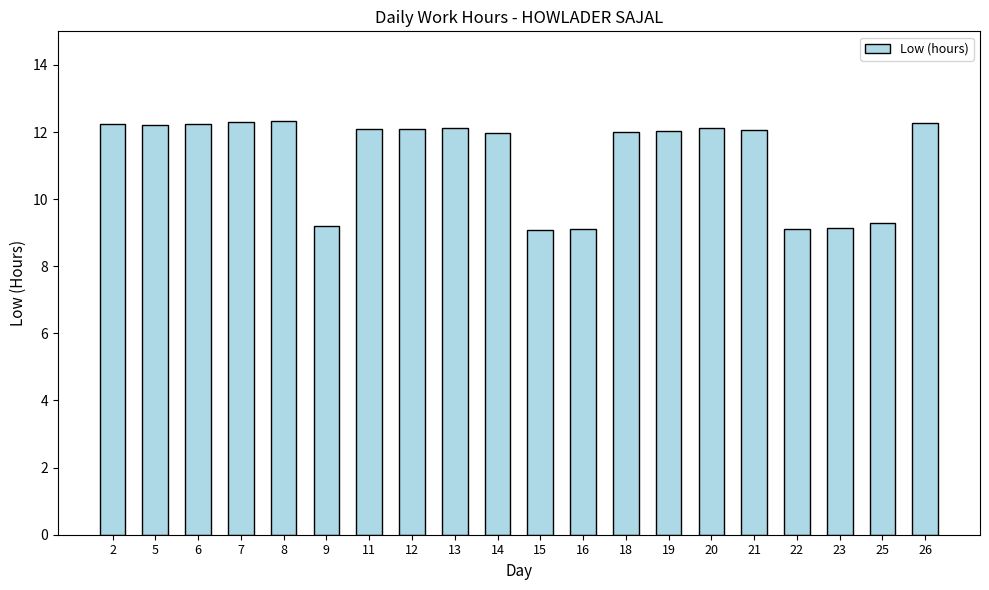

What is the minimum value shown in the chart?

9.1